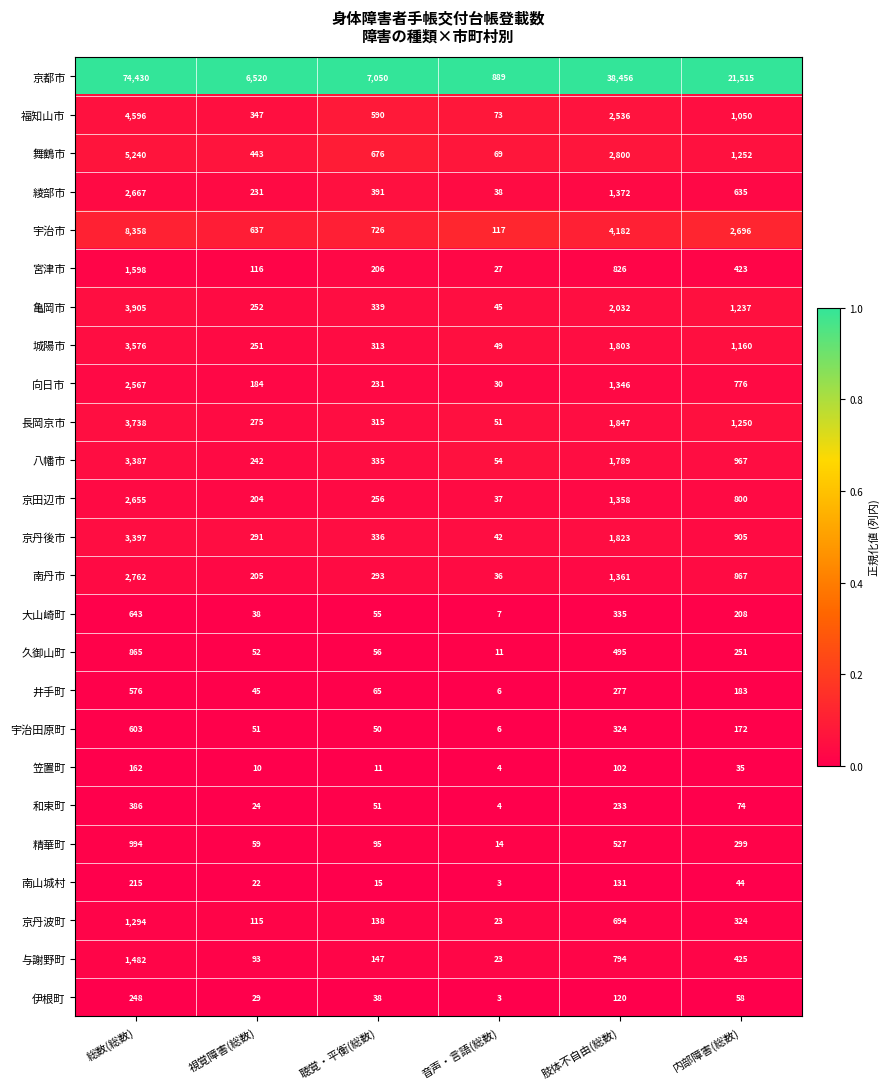

At 視覚障害(総数), list the series in order from smallest to largest.

笠置町, 南山城村, 和束町, 伊根町, 大山崎町, 井手町, 宇治田原町, 久御山町, 精華町, 与謝野町, 京丹波町, 宮津市, 向日市, 京田辺市, 南丹市, 綾部市, 八幡市, 城陽市, 亀岡市, 長岡京市, 京丹後市, 福知山市, 舞鶴市, 宇治市, 京都市